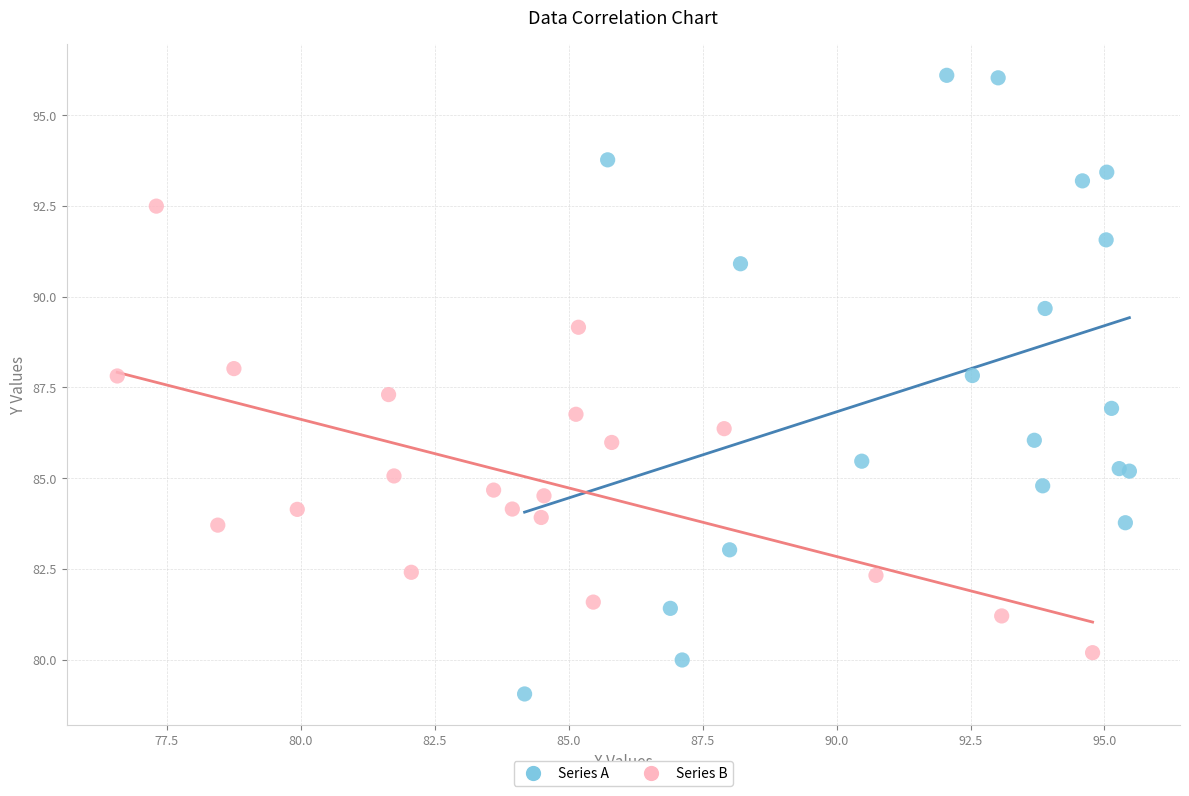

Which series reaches the minimum Y coordinate?

Series A